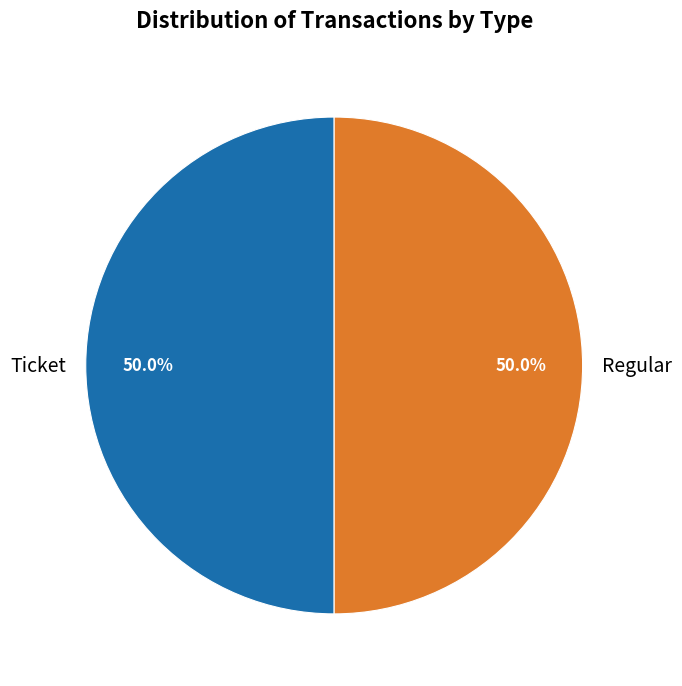

Combined, do Regular and Ticket account for over 50%?

Yes